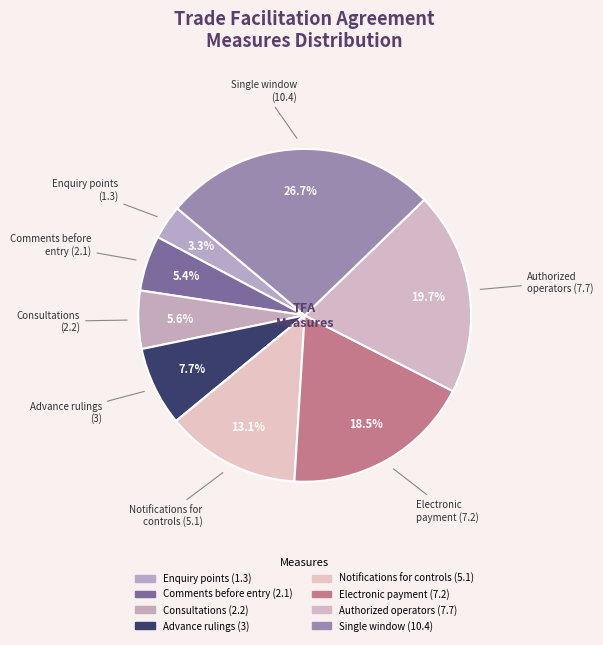

How many slices are in this pie chart?

8